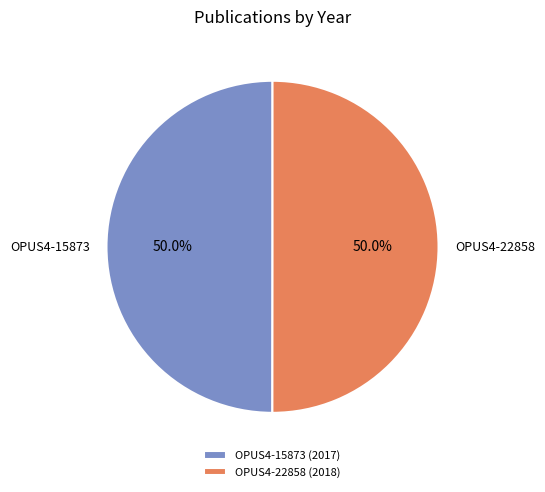

Do OPUS4-15873 and OPUS4-22858 together represent more than half of the pie?

Yes